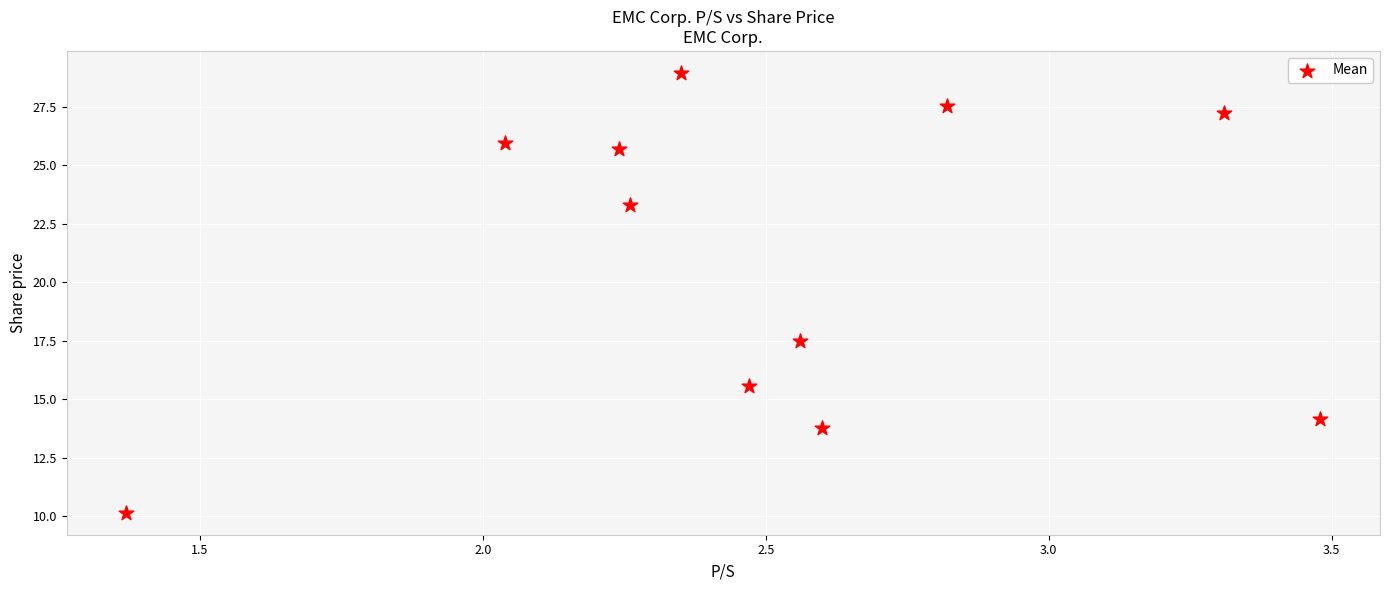

What is the range of X values (max minus min)?

2.1